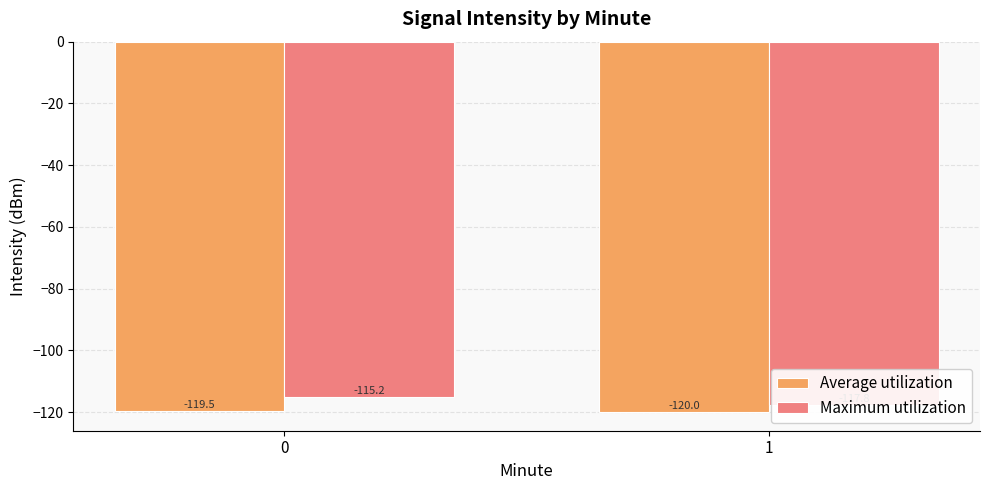

The value of Maximum utilization at 1 is -31.0. True or false?

False